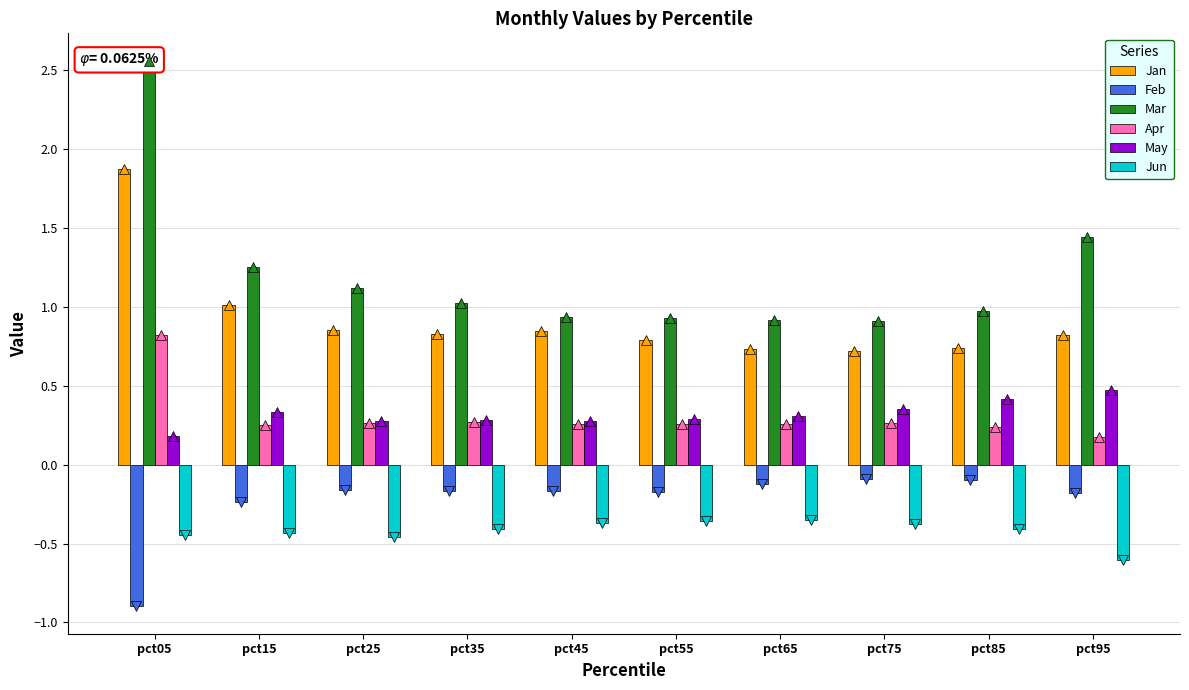

The value of Jan at pct35 is 0.8. True or false?

True